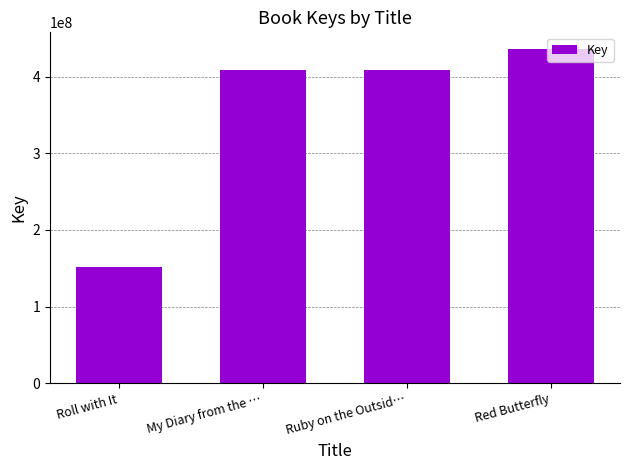

What is the difference between the maximum and minimum values?

284444891